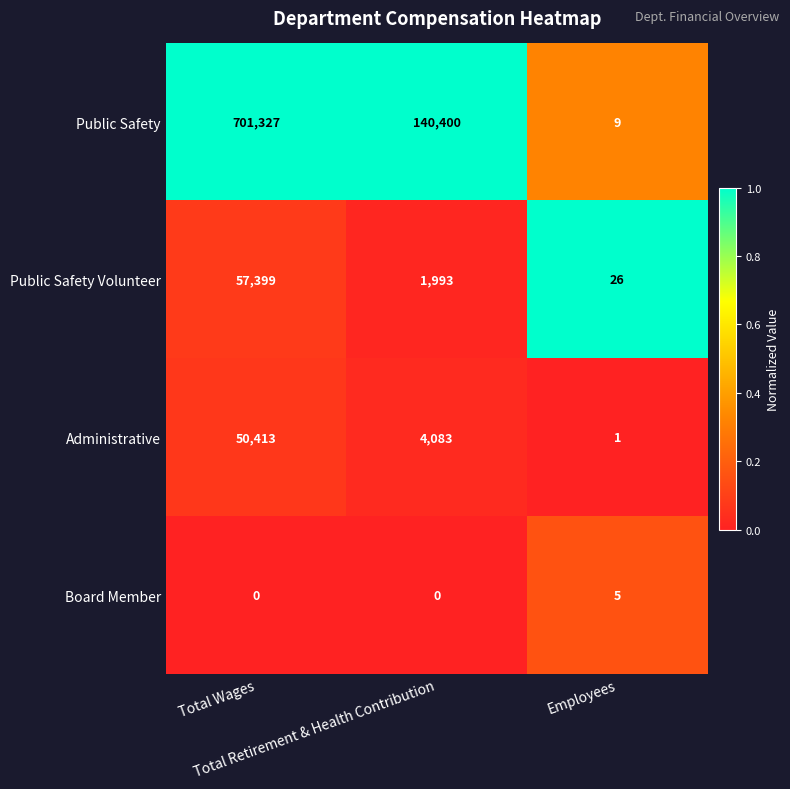

Which series has the widest spread of values?

Public Safety